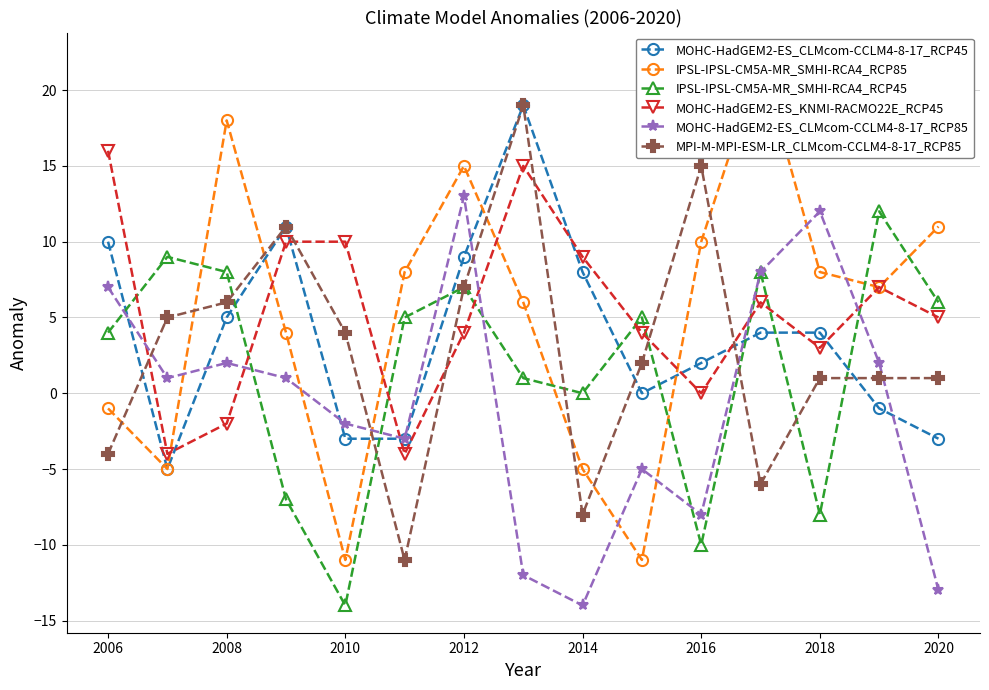

What is the difference between the maximum and minimum values in the MOHC-HadGEM2-ES_KNMI-RACMO22E_RCP45 series?

20